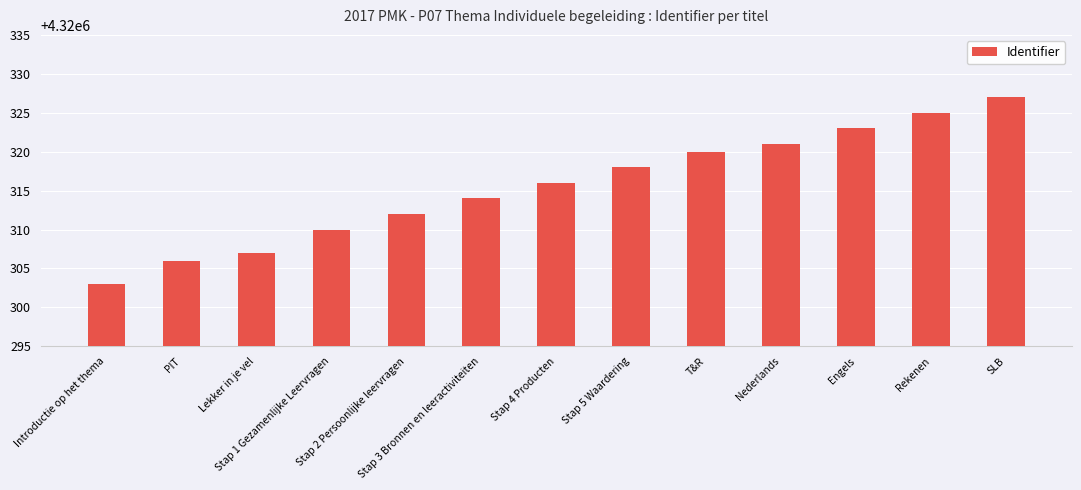

What is the change in value from Stap 2 Persoonlijke leervragen to T&R?

+8